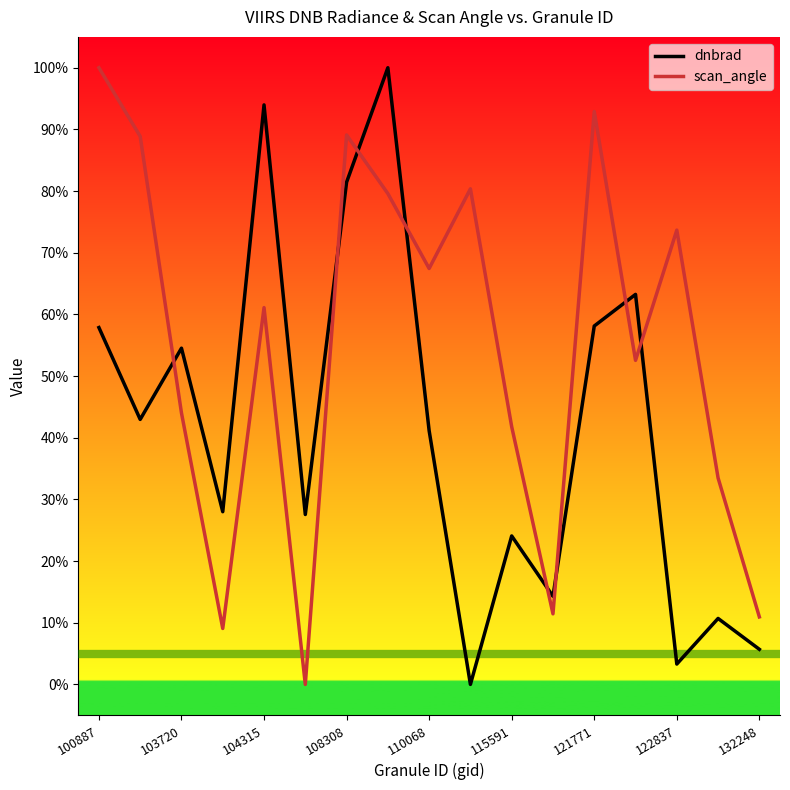

What is the difference between the maximum and minimum values in the scan_angle series?

100.0